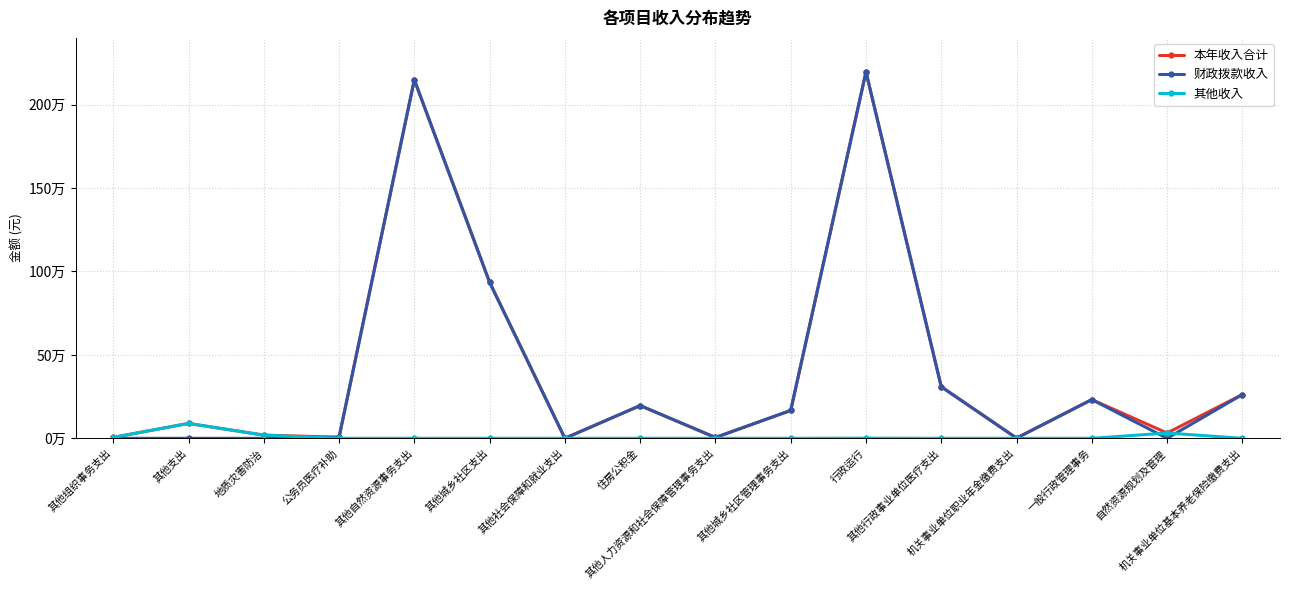

At 其他城乡社区支出, list the series in order from largest to smallest.

本年收入合计, 财政拨款收入, 其他收入